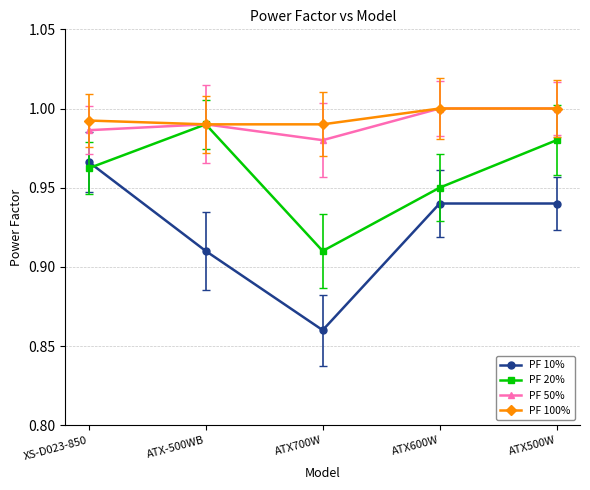

Which category has the highest value in the PF 10% series?

XS-D023-850